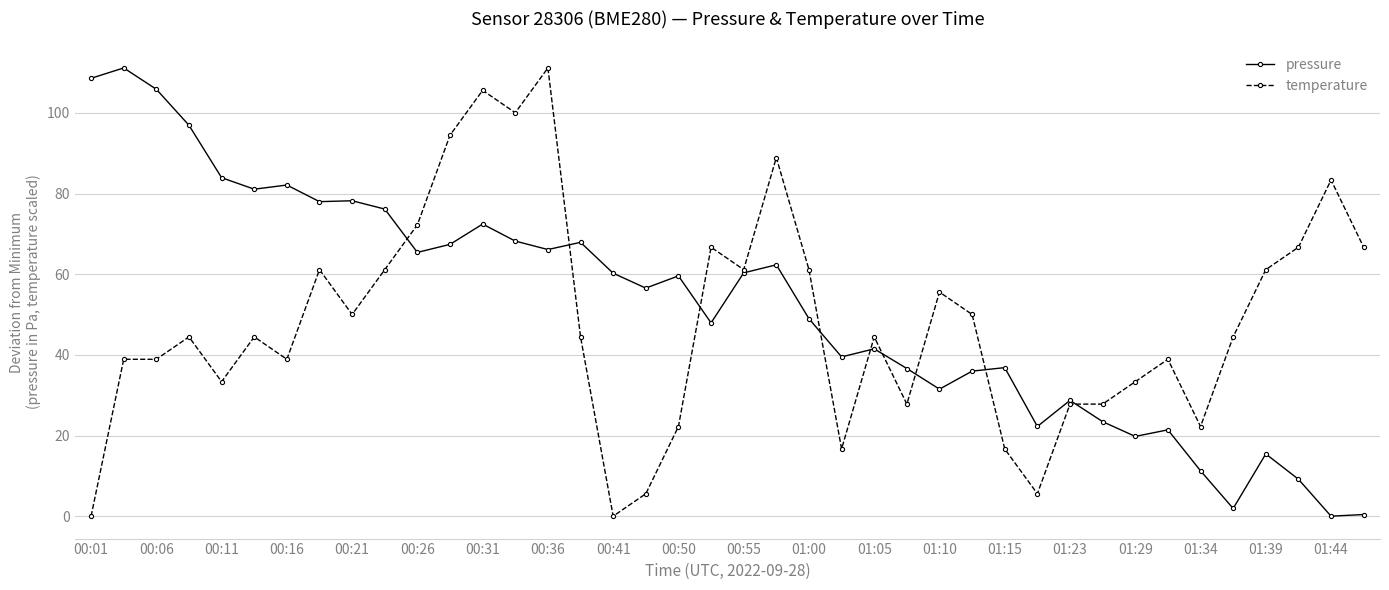

Is this an area chart (filled region under the line)?

No